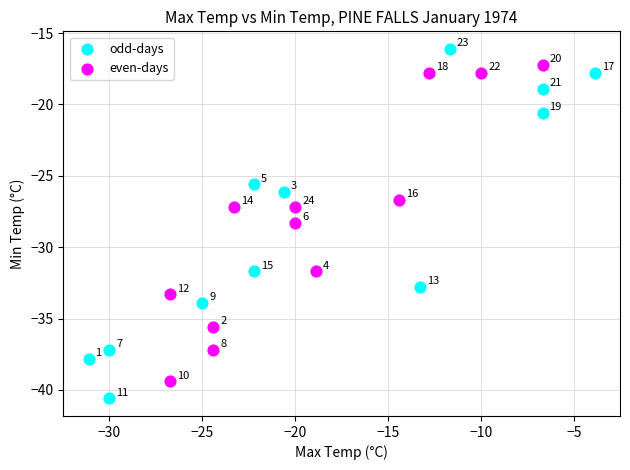

Which series has the largest Y range (max minus min)?

odd-days